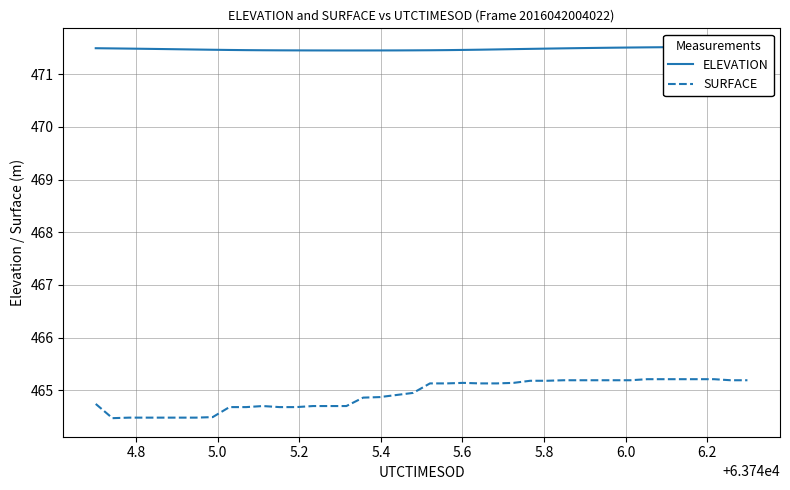

Is this an area chart (filled region under the line)?

No